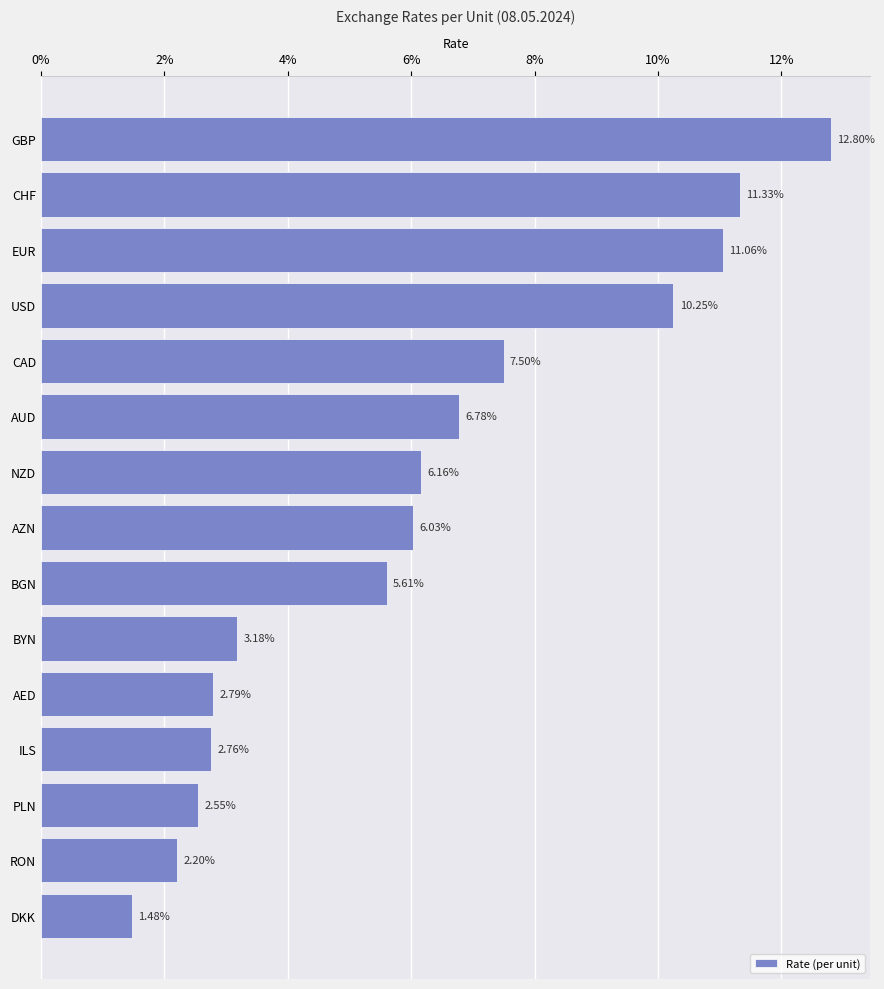

Which label corresponds to the largest value in the chart?

GBP